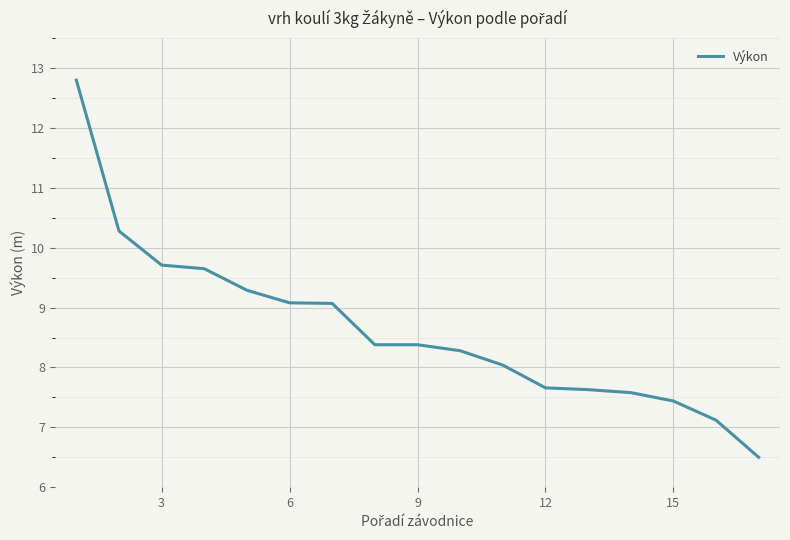

Reading right to left, what are all the values shown in this chart?

6.5	7.1	7.4	7.6	7.6	7.7	8.0	8.3	8.4	8.4	9.1	9.1	9.3	9.7	9.7	10.3	12.8